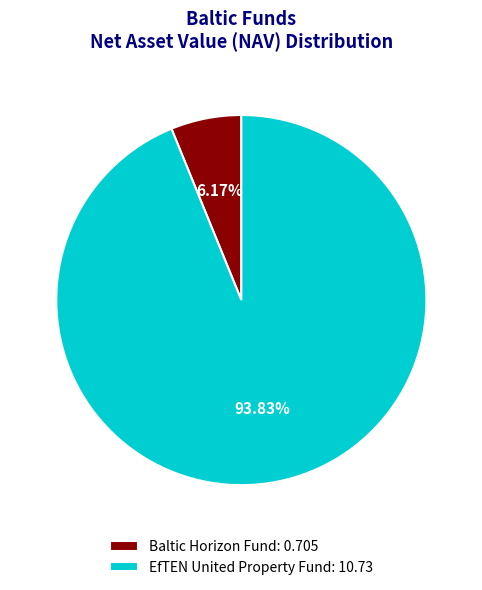

Rank the categories by value from lowest to highest.

Baltic Horizon Fund: 0.705, EfTEN United Property Fund: 10.73